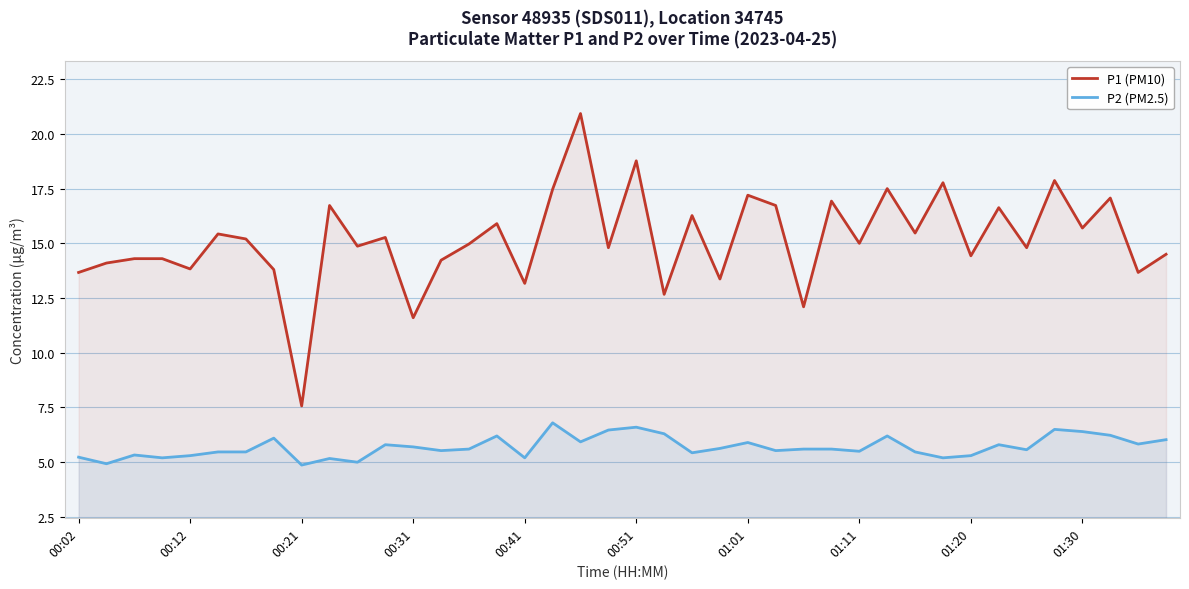

Read the P1 (PM10) value at 01:11.

15.0